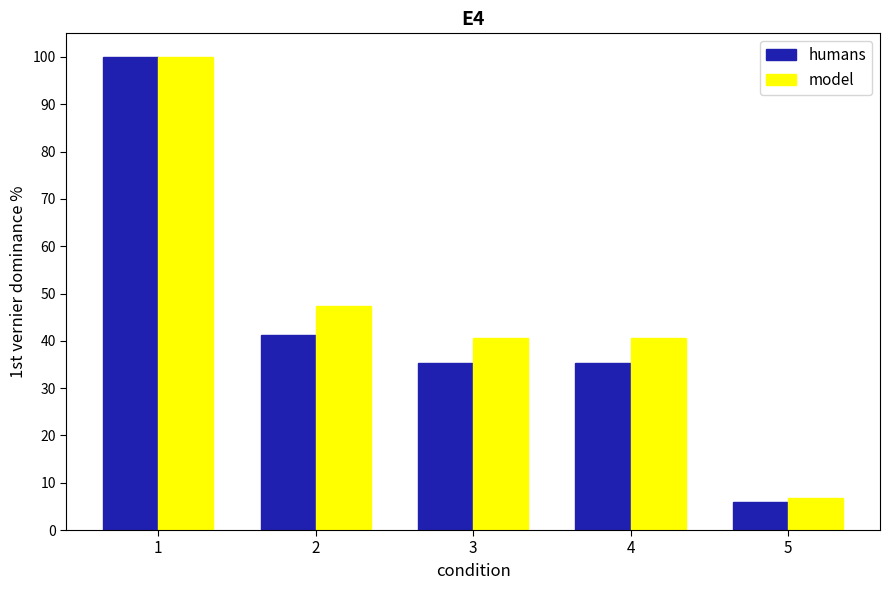

What value does the model series have at 5?

6.8